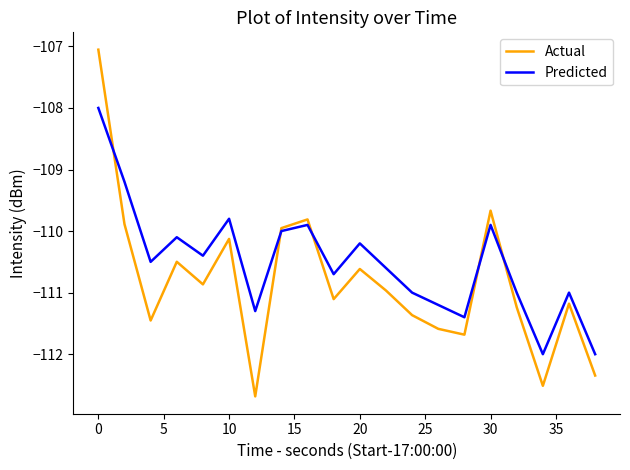

Which series has the largest range (max minus min)?

Actual